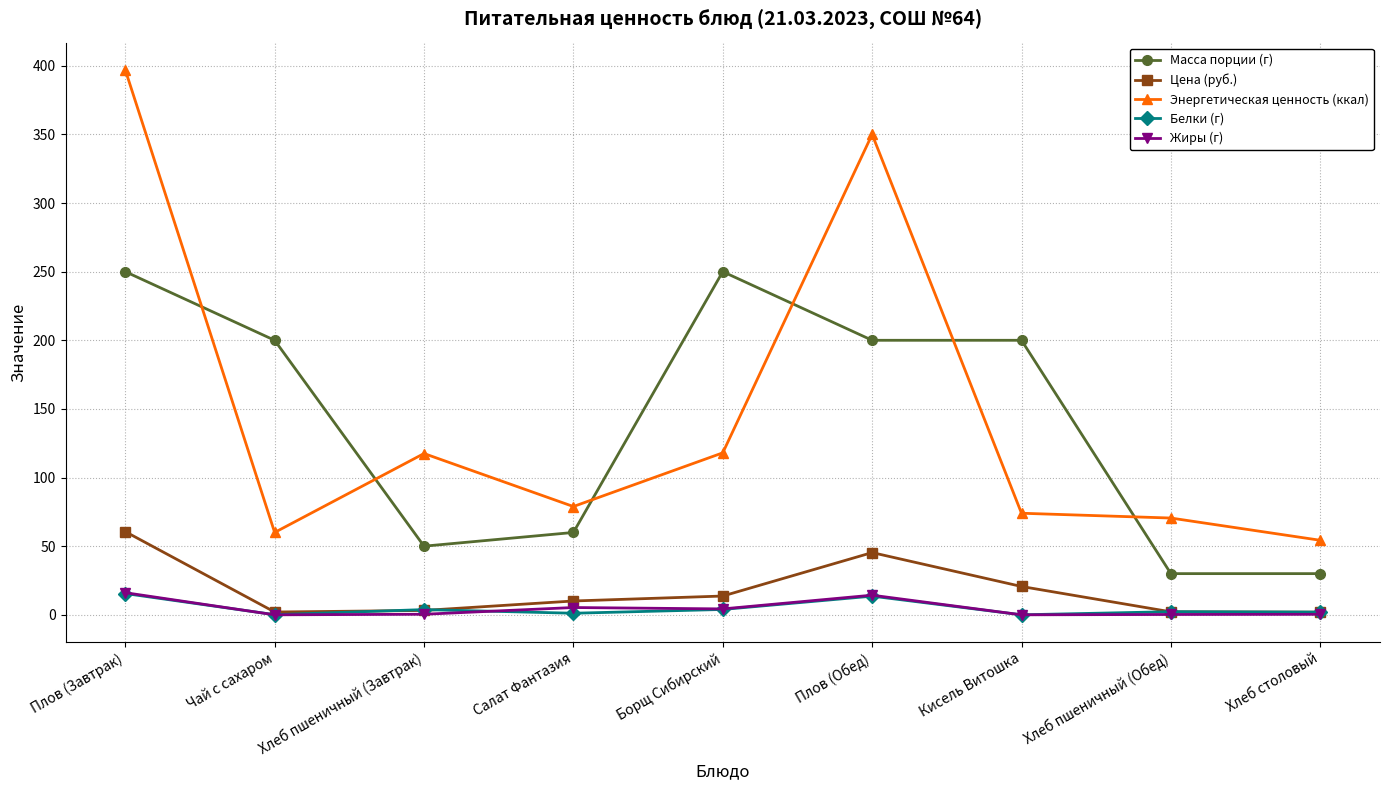

Read the Жиры (г) value at Плов (Завтрак).

16.1